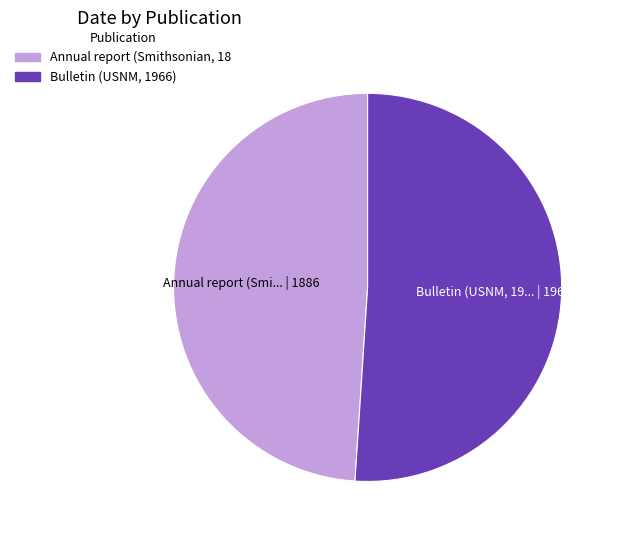

Is there a majority slice in this chart?

Yes